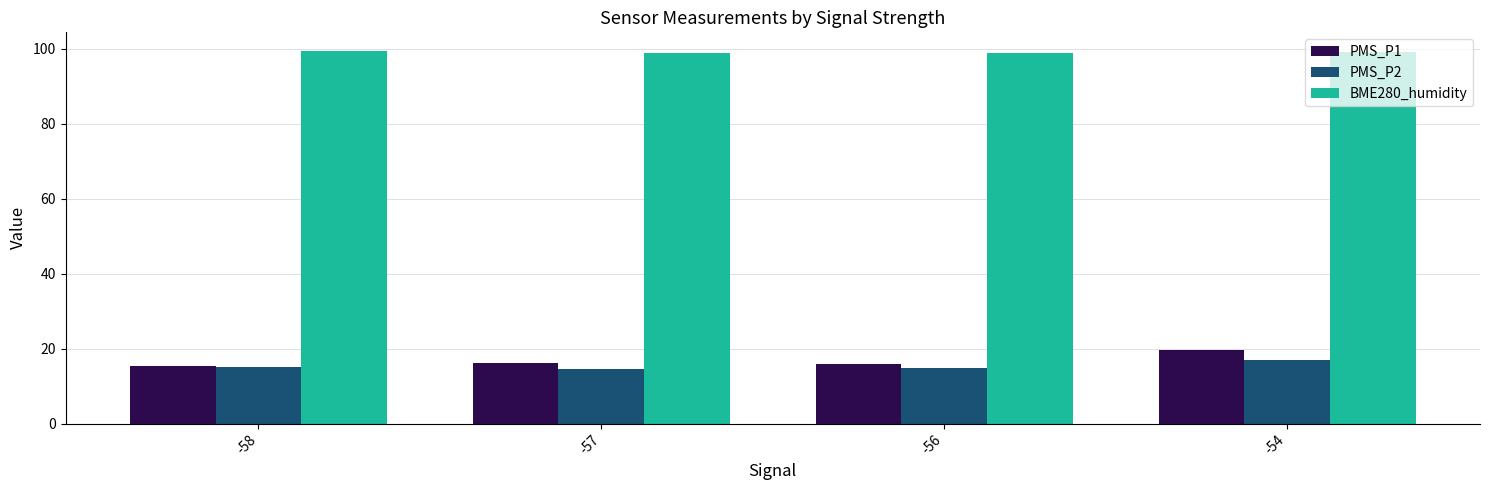

What is the spread (max minus min) of values at -54?

82.1